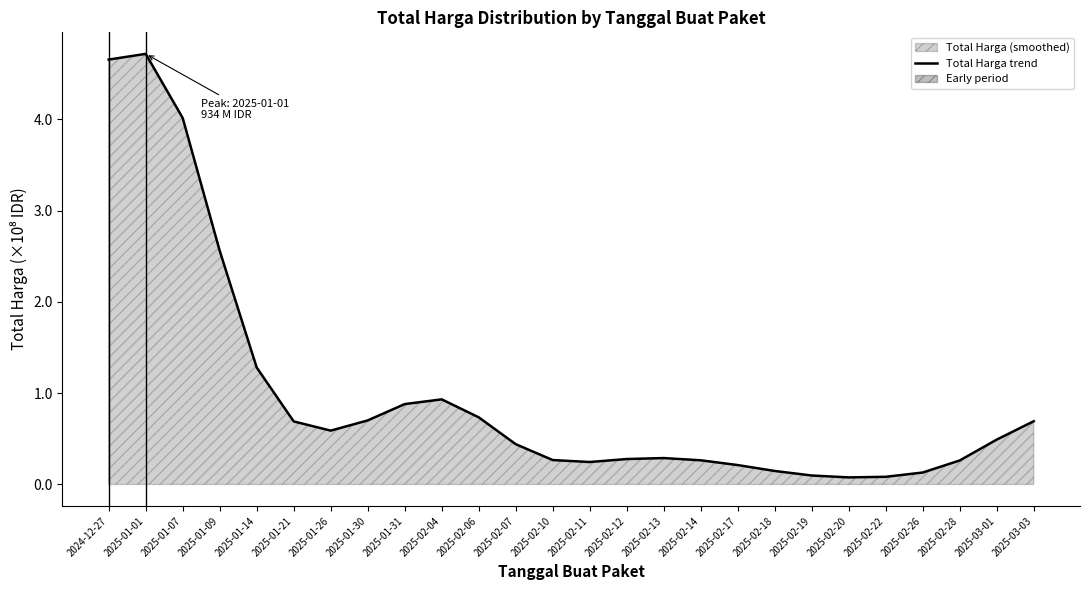

At which category does the chart reach its minimum across all series?

2025-02-20